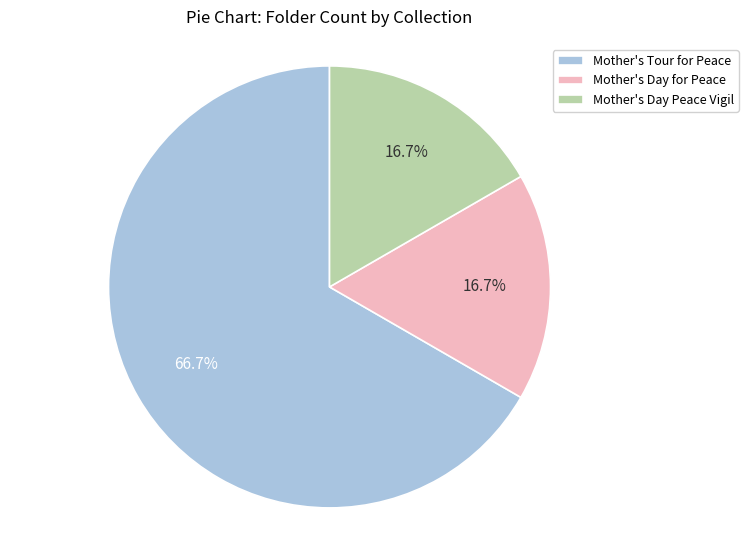

To the nearest percent, what is the average slice percentage?

33%